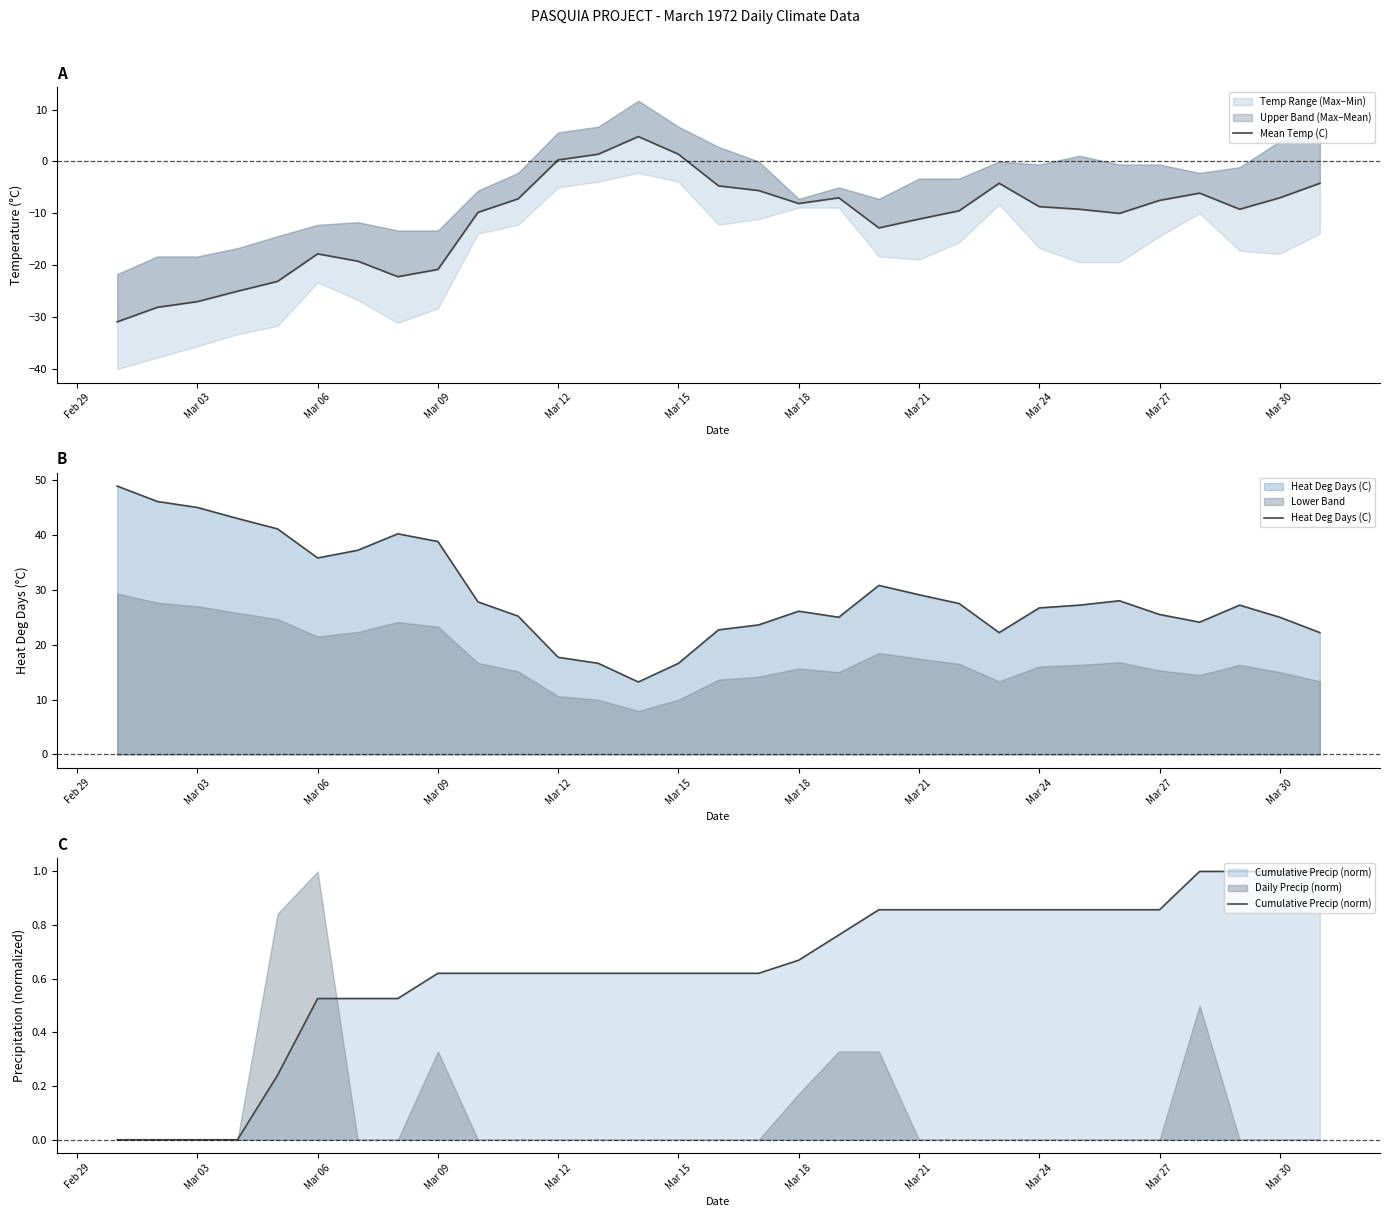

Reading left to right, transcribe all the data shown in this chart.

Mean Temp (C): -30.9	-28.1	-27.0	-25.0	-23.1	-17.8	-19.2	-22.2	-20.8	-9.8	-7.2	0.3	1.4	4.8	1.4	-4.7	-5.6	-8.1	-7.0	-12.8	-11.1	-9.5	-4.2	-8.7	-9.2	-10.0	-7.5	-6.1	-9.2	-7.0	-4.2
Heat Deg Days (C): 48.9	46.1	45.0	43.0	41.1	35.8	37.2	40.2	38.8	27.8	25.2	17.7	16.6	13.2	16.6	22.7	23.6	26.1	25.0	30.8	29.1	27.5	22.2	26.7	27.2	28.0	25.5	24.1	27.2	25.0	22.2
Cumulative Precip (norm): 0.0	0.0	0.0	0.0	0.2	0.5	0.5	0.5	0.6	0.6	0.6	0.6	0.6	0.6	0.6	0.6	0.6	0.7	0.8	0.9	0.9	0.9	0.9	0.9	0.9	0.9	0.9	1.0	1.0	1.0	1.0